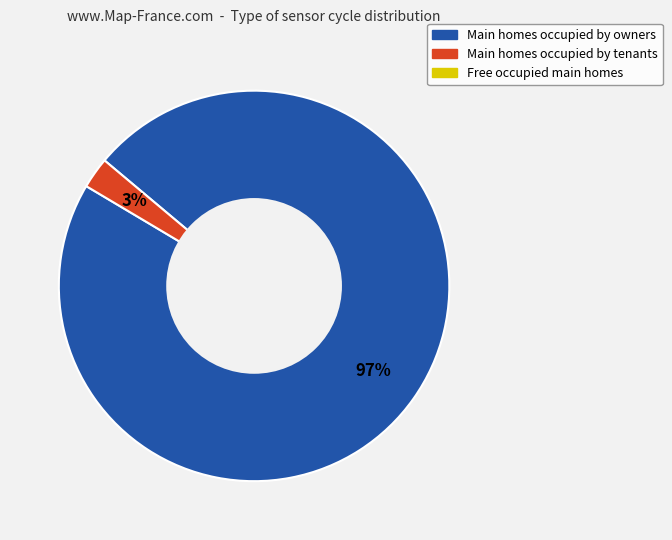

Is there any slice that represents more than half of the pie?

Yes